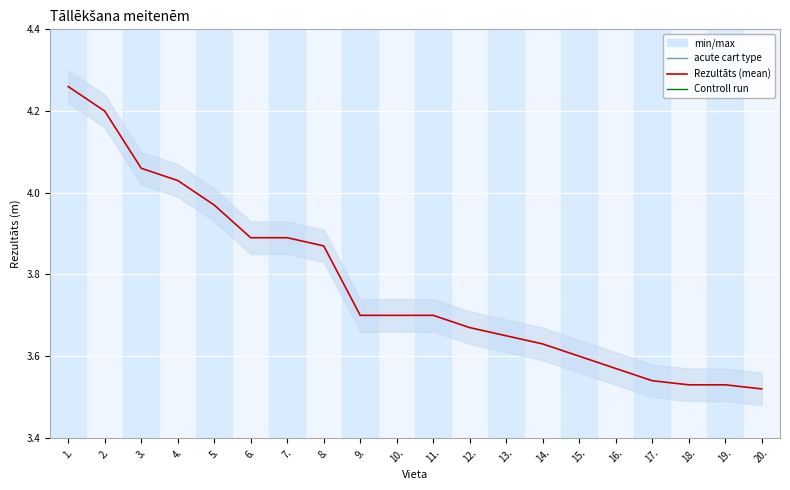

Read the value at 14..

3.6